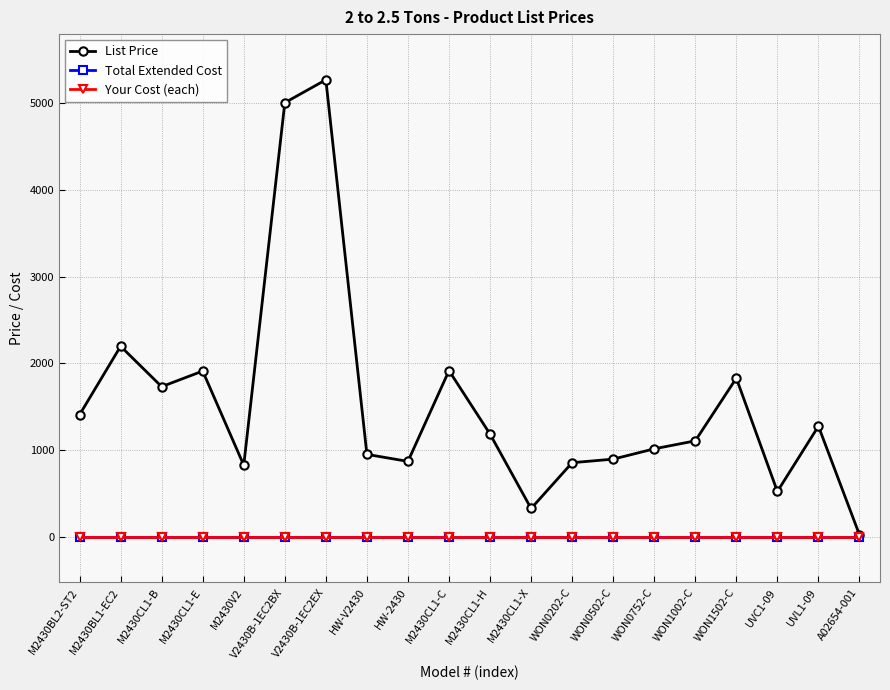

Which category has the lowest value in the Your Cost (each) series?

M2430BL2-ST2